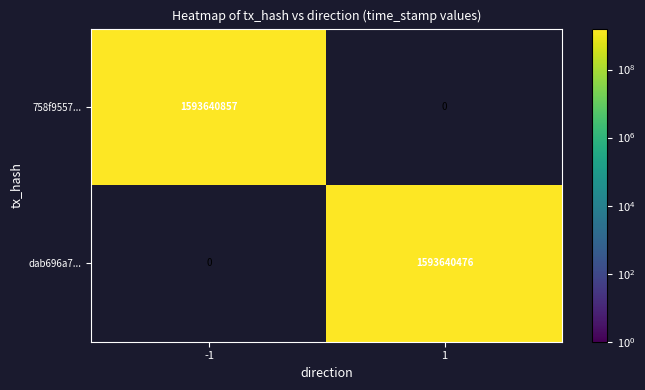

Read the dab696a7... value at 1, to the nearest 10.

1593640480